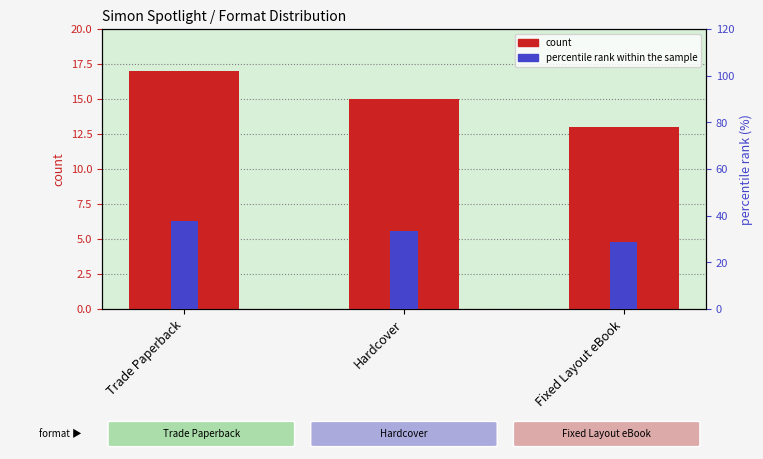

What are all the series names shown in the legend?

count, percentile rank within the sample